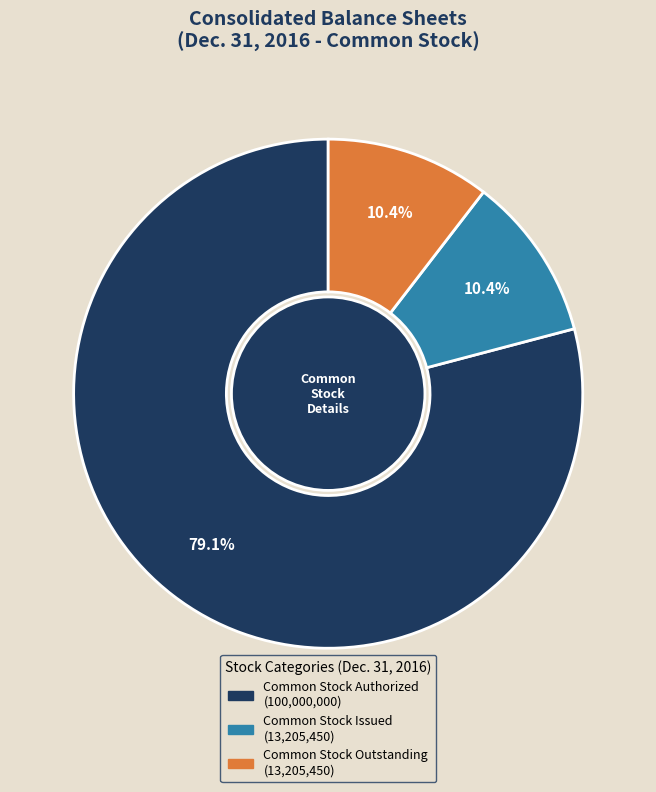

Which slice is the largest?

Common Stock Authorized